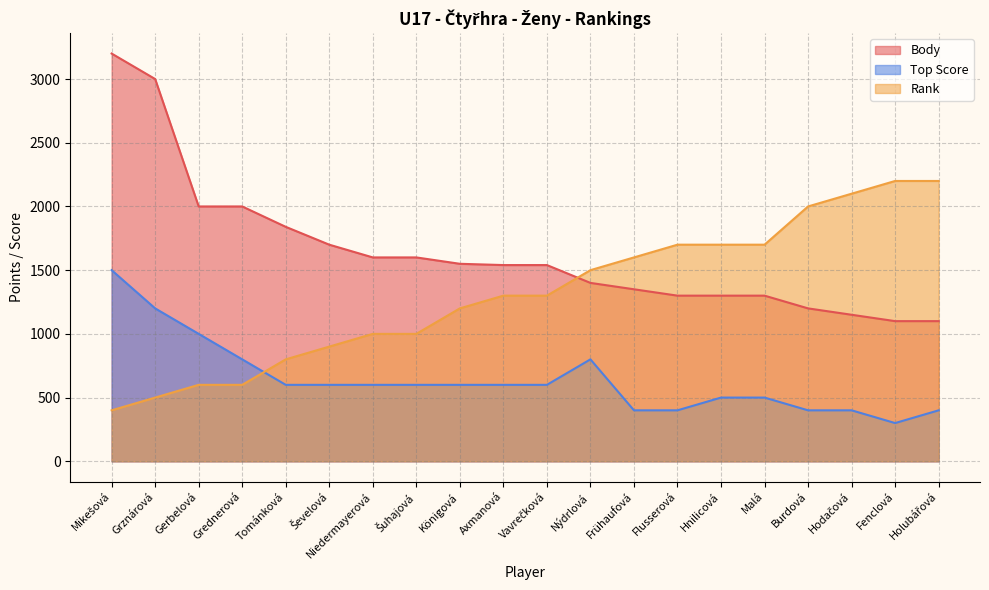

In Top Score, how many points are higher than both neighbors (excluding endpoints)?

1